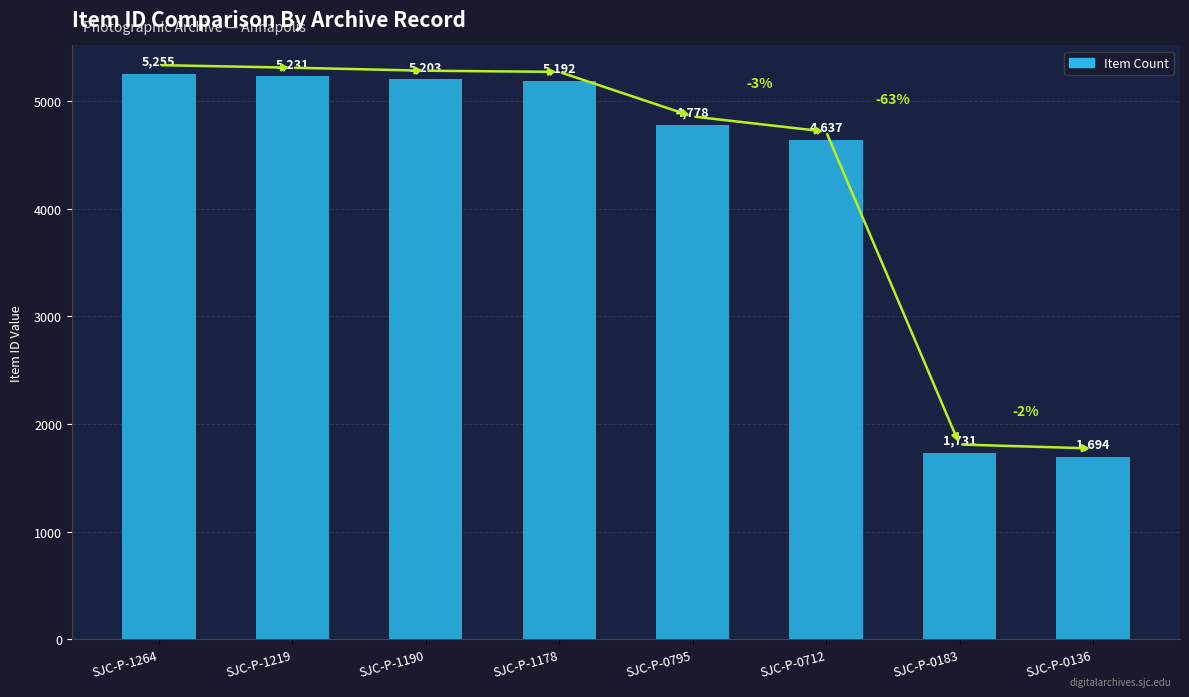

Rank the categories by value from highest to lowest.

SJC-P-1264, SJC-P-1219, SJC-P-1190, SJC-P-1178, SJC-P-0795, SJC-P-0712, SJC-P-0183, SJC-P-0136